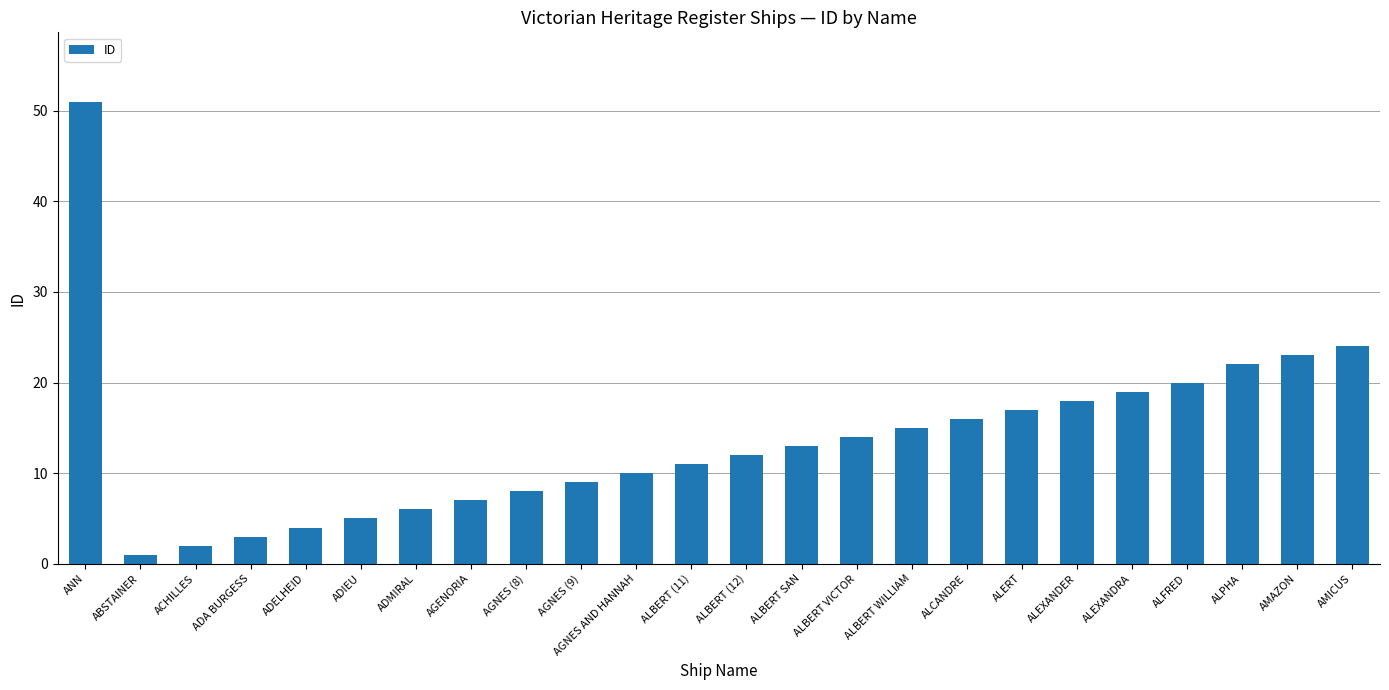

The value at AGNES AND HANNAH is 10. True or false?

True